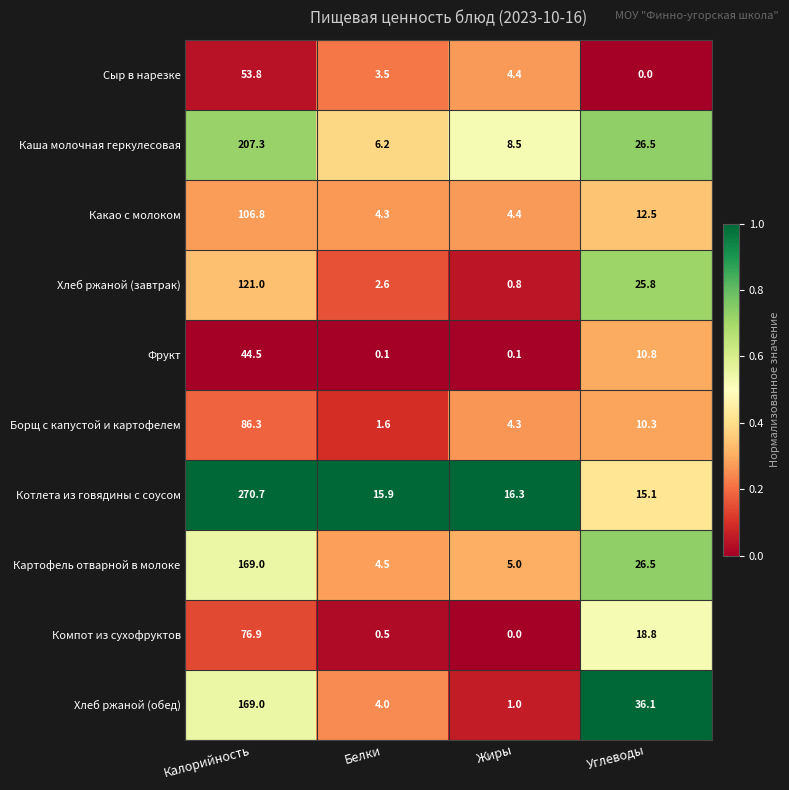

Rank the categories by Котлета из говядины с соусом value from lowest to highest.

Углеводы, Белки, Жиры, Калорийность